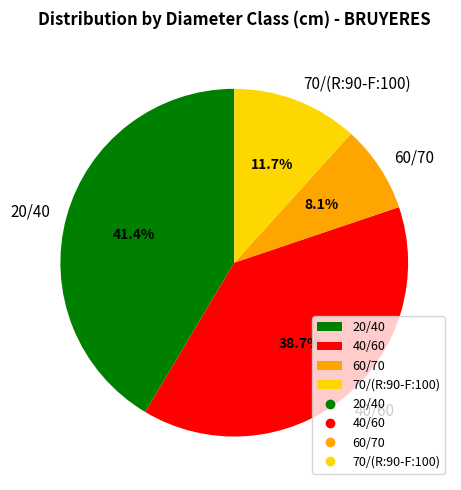

How many segments does this pie chart have?

4